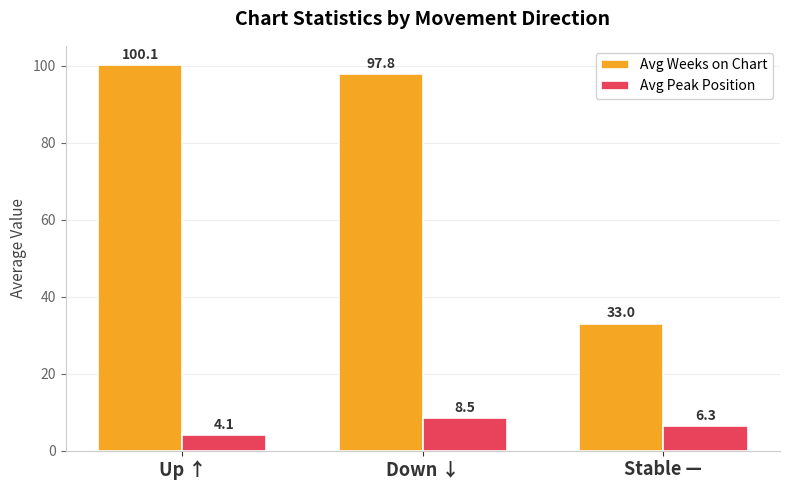

Reading right to left, what are all the values shown in this chart?

Avg Weeks on Chart: 33.0	97.8	100.1
Avg Peak Position: 6.3	8.5	4.1